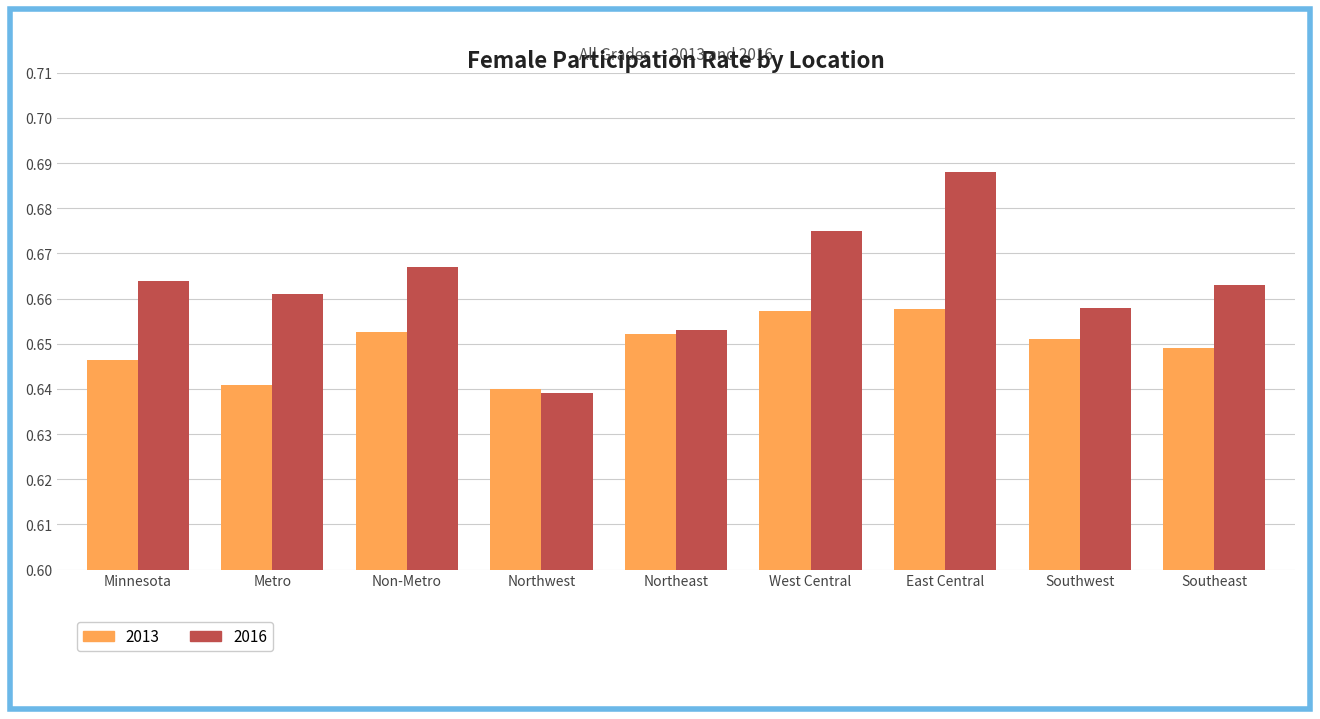

Does the chart contain any negative values?

No